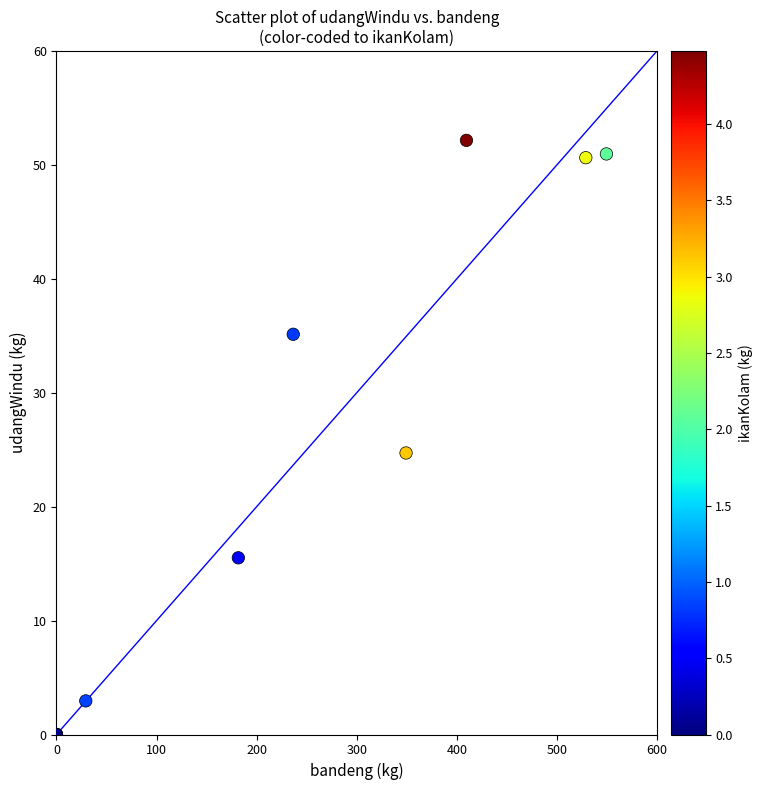

What Y value in the scatter plot is closest to 26?

24.7